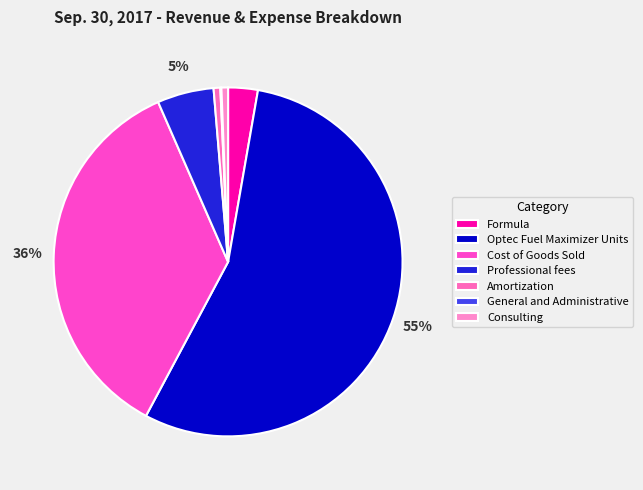

How many segments does this pie chart have?

7